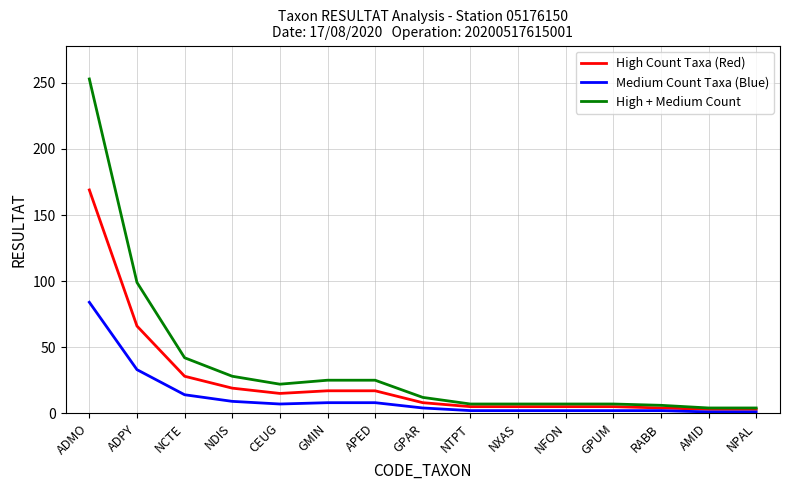

Where is High + Medium Count nearest to the value 128?

ADPY